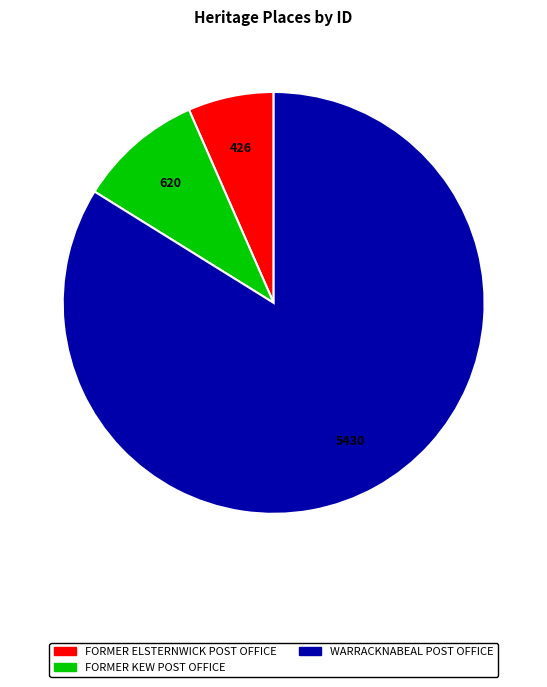

Does FORMER KEW POST OFFICE account for over 50% of the chart?

No